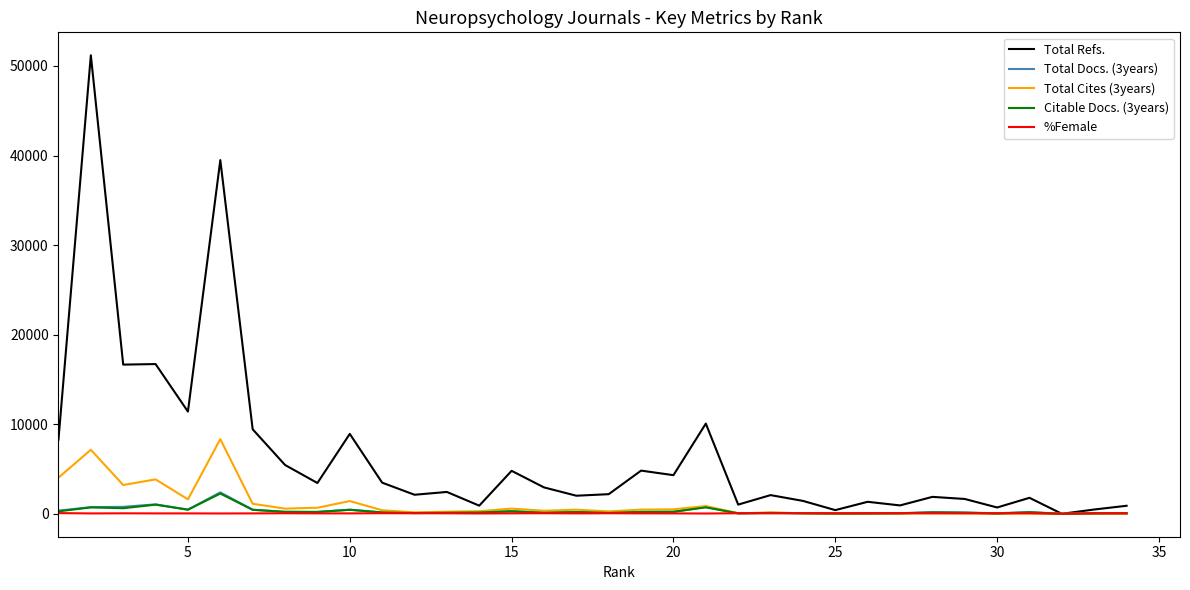

Which series has the largest total across all categories?

Total Refs.